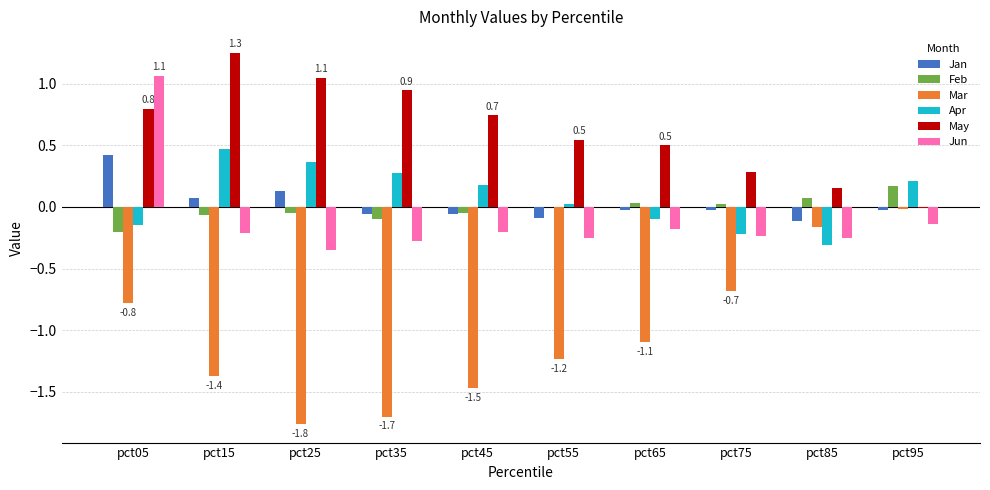

At which category does the chart reach its peak across all series?

pct15